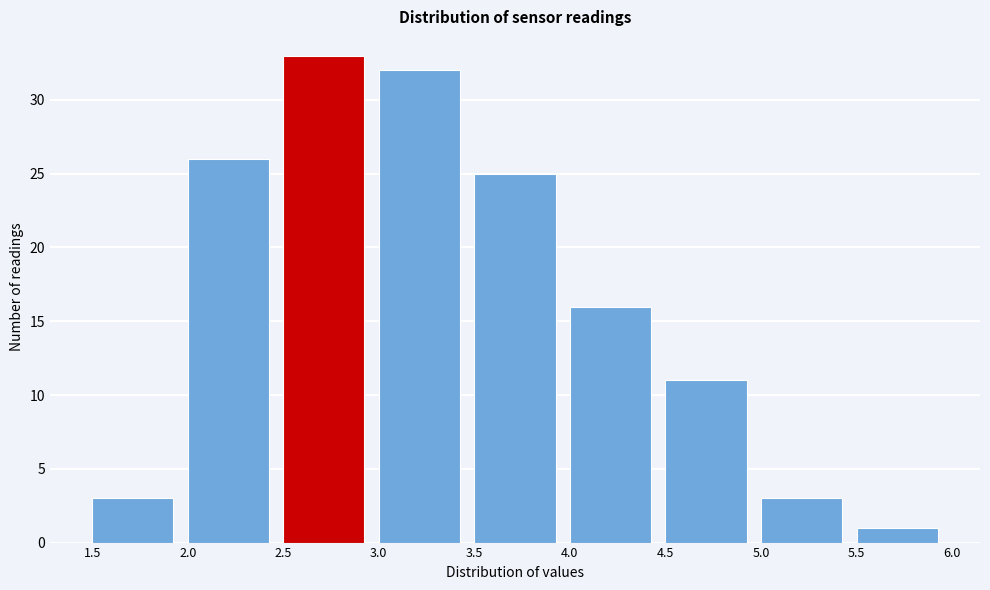

Reading left to right, list every bar in this chart as the range it spans on the x-axis followed by its height. The values are not printed on the chart, so give them approximately, as read against the axis.

1.5 to 2.0: 3
2.0 to 2.5: 26
2.5 to 3.0: 33
3.0 to 3.5: 32
3.5 to 4.0: 25
4.0 to 4.5: 16
4.5 to 5.0: 11
5.0 to 5.5: 3
5.5 to 6.0: 1